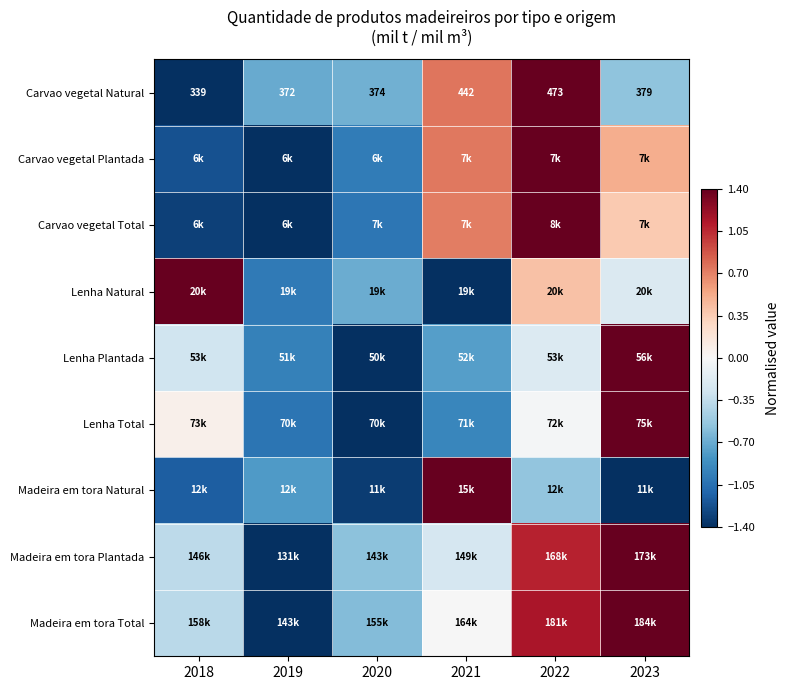

How many values in the Carvao vegetal Natural series are below 379?

3